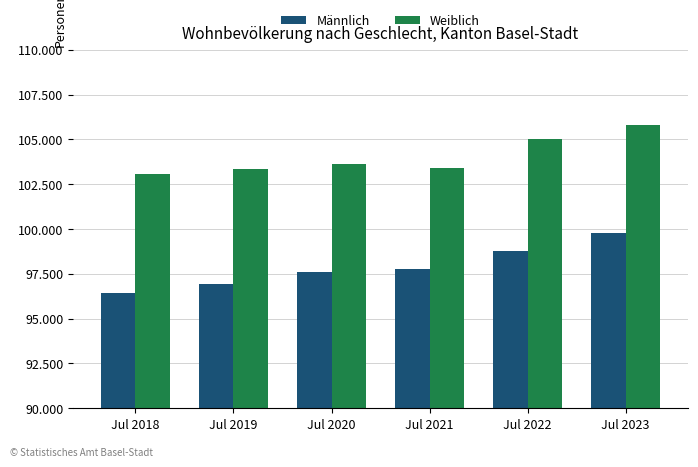

What is the average value of the Weiblich series?

104038